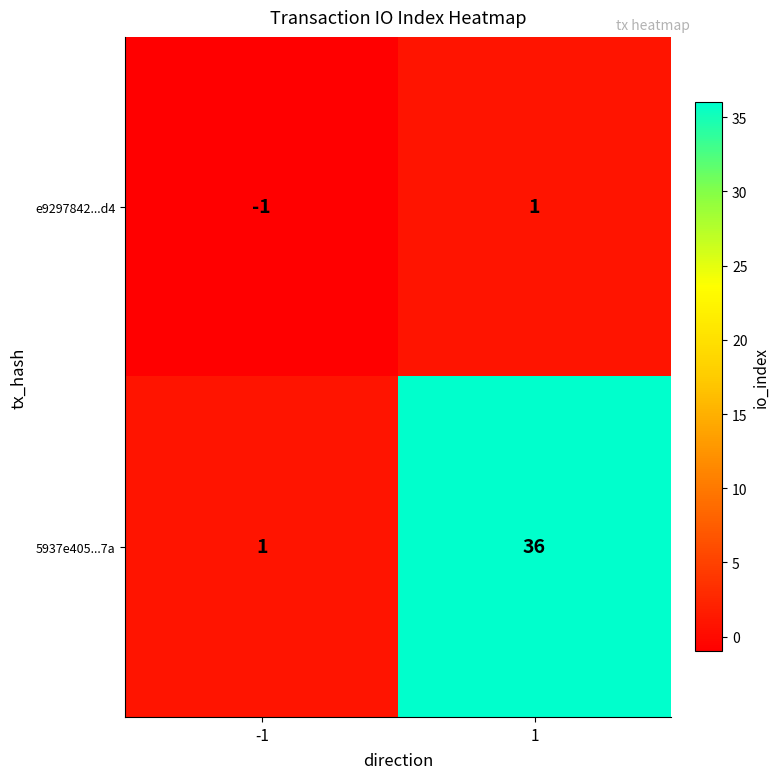

List the series in order of their peak value, highest first.

5937e405...7a, e9297842...d4